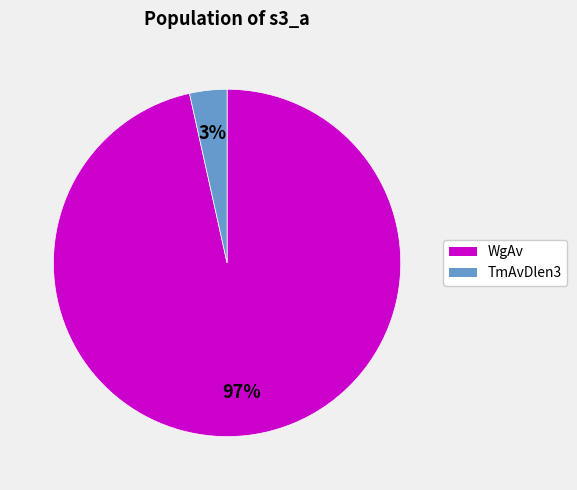

To the nearest percent, what is the average slice percentage?

50%